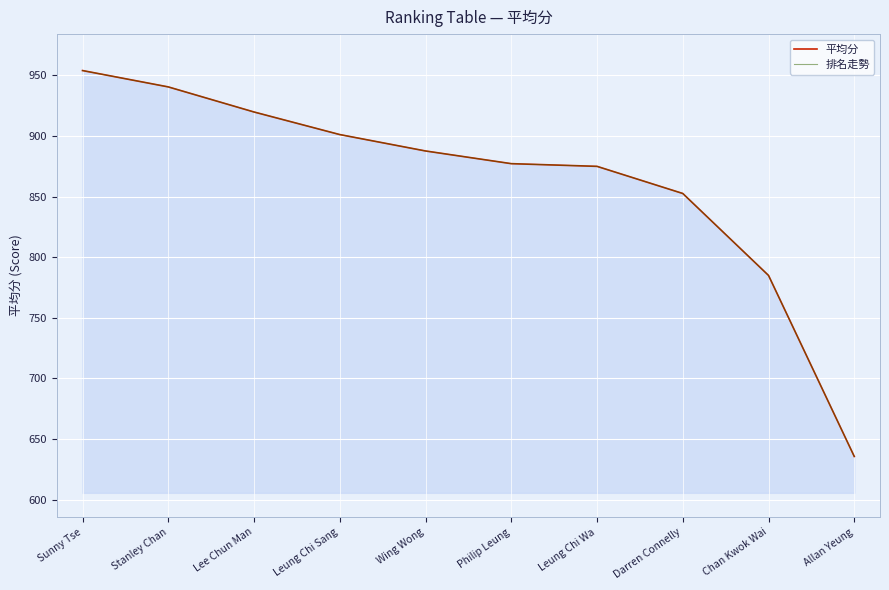

The value of 平均分 at Philip Leung is 1512.9. True or false?

False